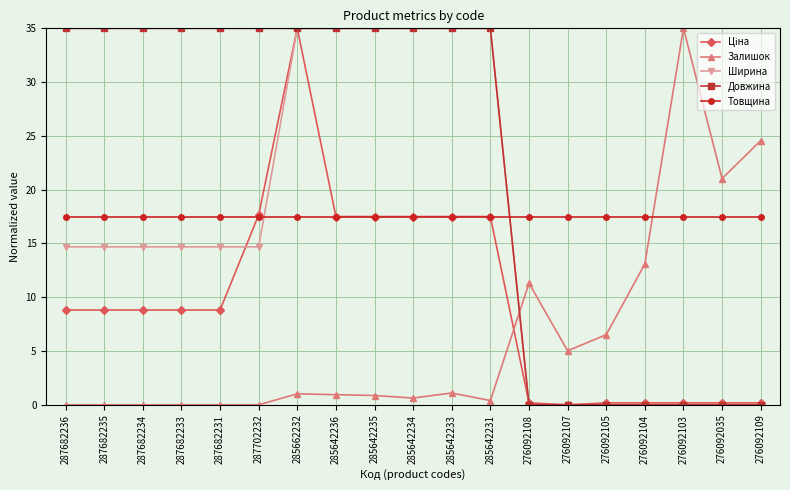

What is the label of the 11th point from the left?

285642233